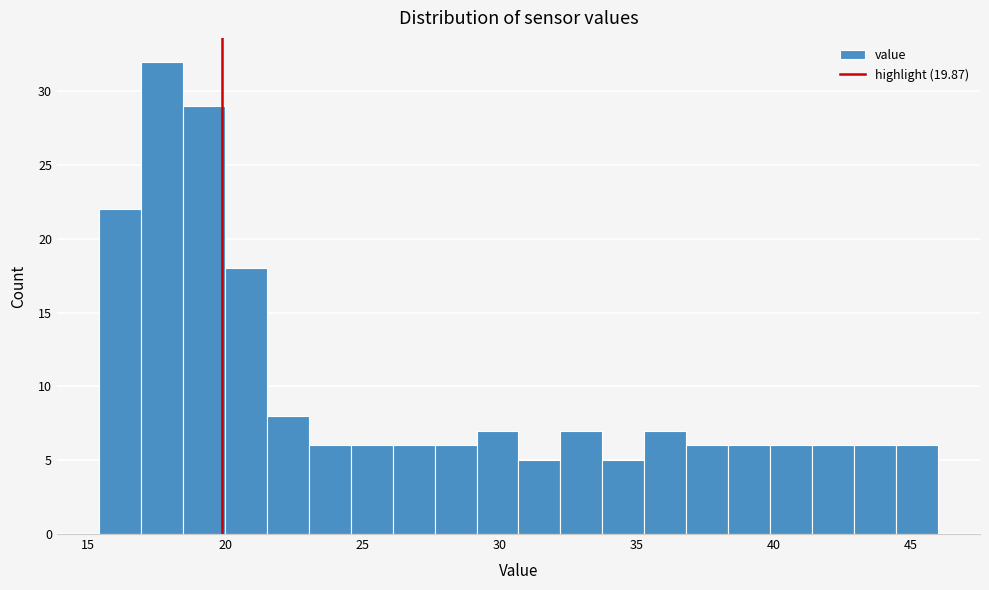

Around what value on the x-axis is the tallest bar? Give the approximate position of its centre, as read against the axis.

17.5